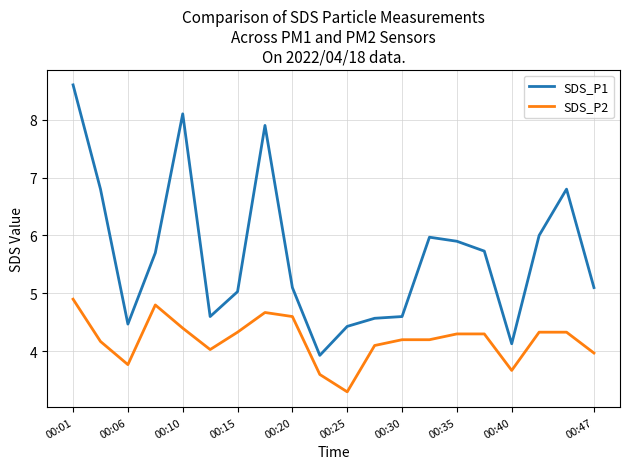

List the series in order of their overall mean, lowest first.

SDS_P2, SDS_P1